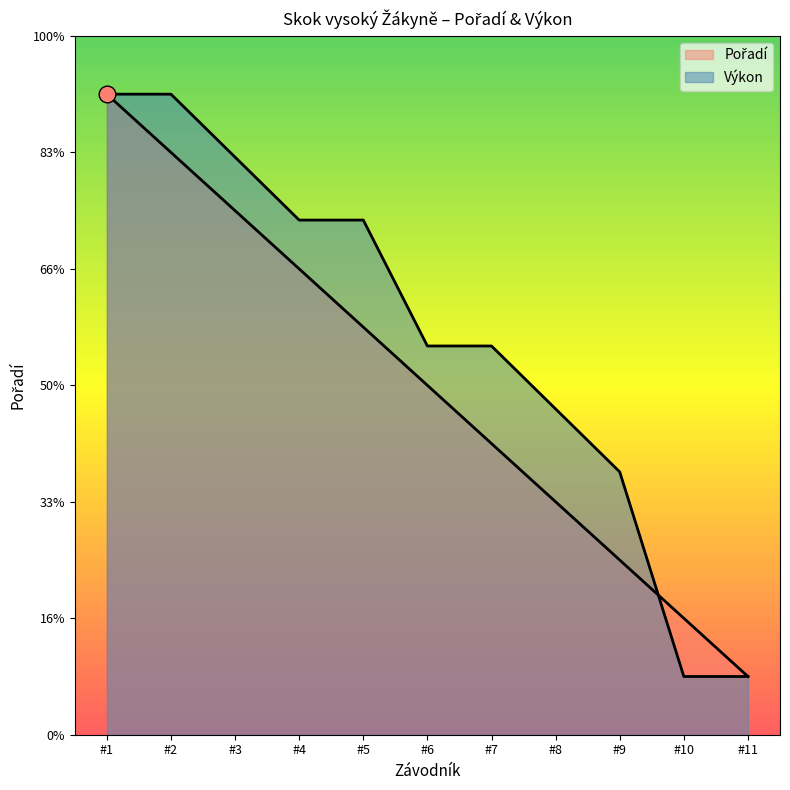

How many lines are shown in the chart?

2